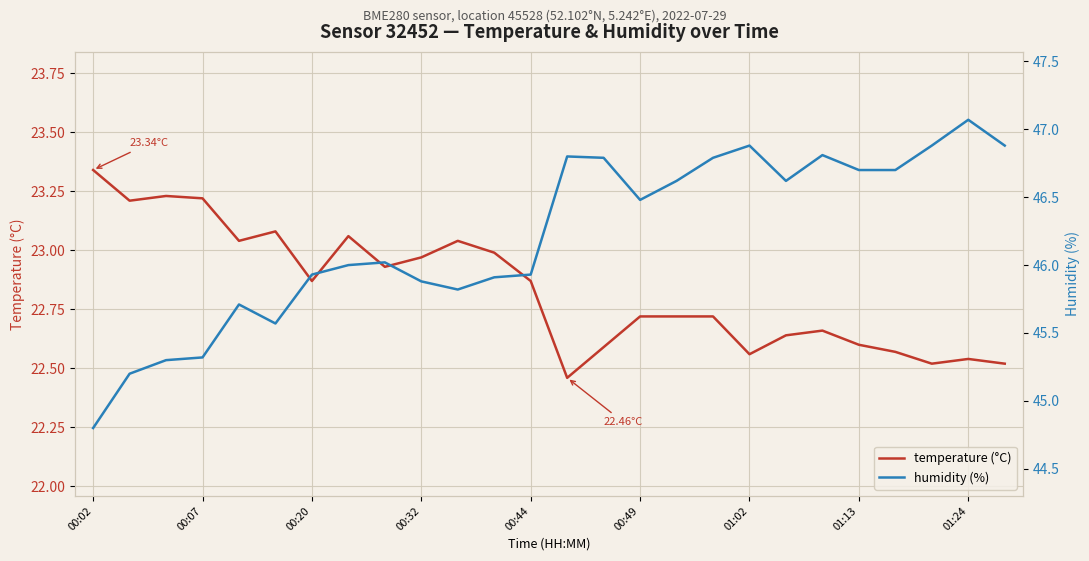

List the series in order of their peak value, highest first.

humidity (%), temperature (°C)